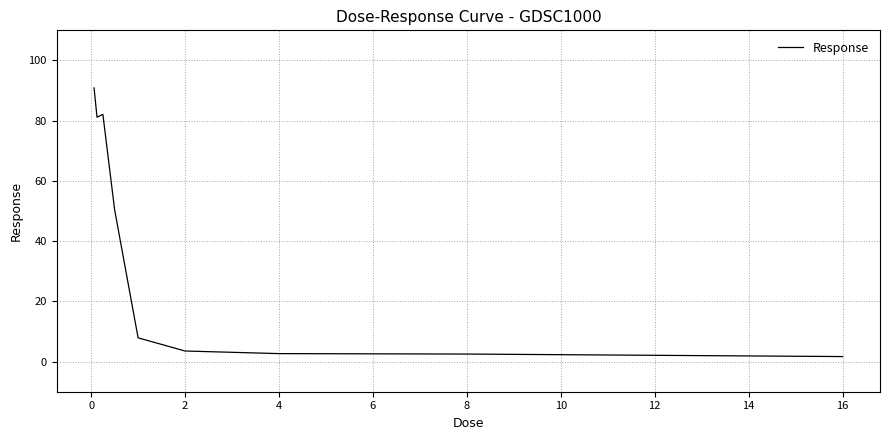

What is the difference between the maximum and minimum values?

89.2